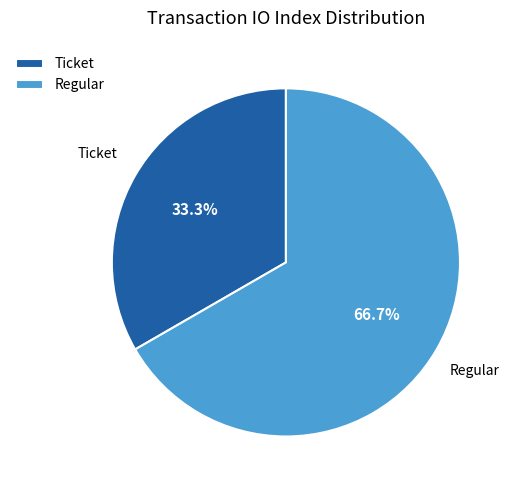

What is the majority slice?

Regular